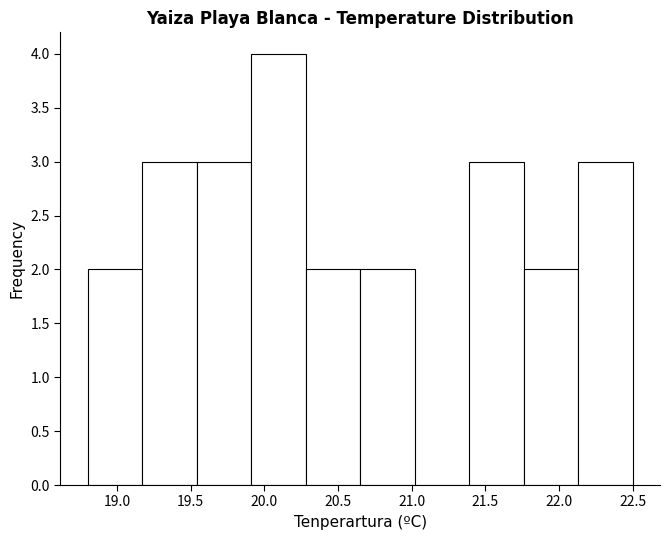

Which range on the x-axis has the tallest bar?

19.91 to 20.28